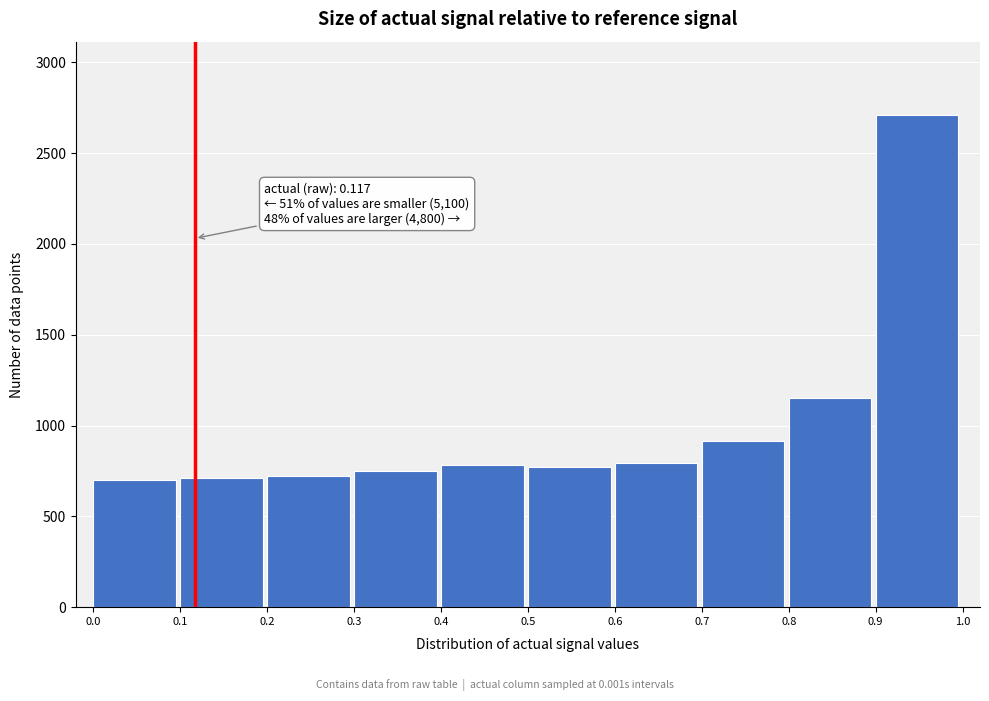

Over which range of the x-axis is the bar tallest?

0.9 to 1.0